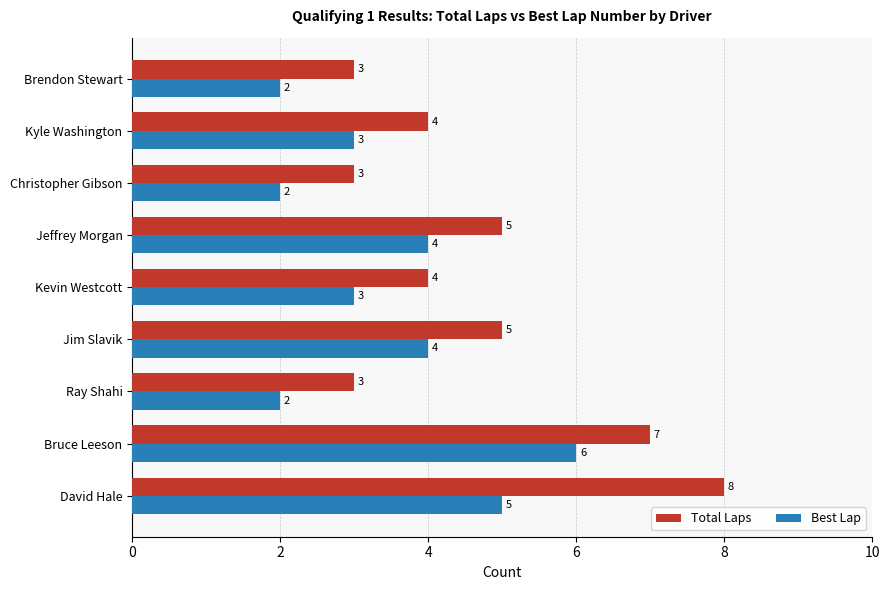

Which series has the largest range (max minus min)?

Total Laps